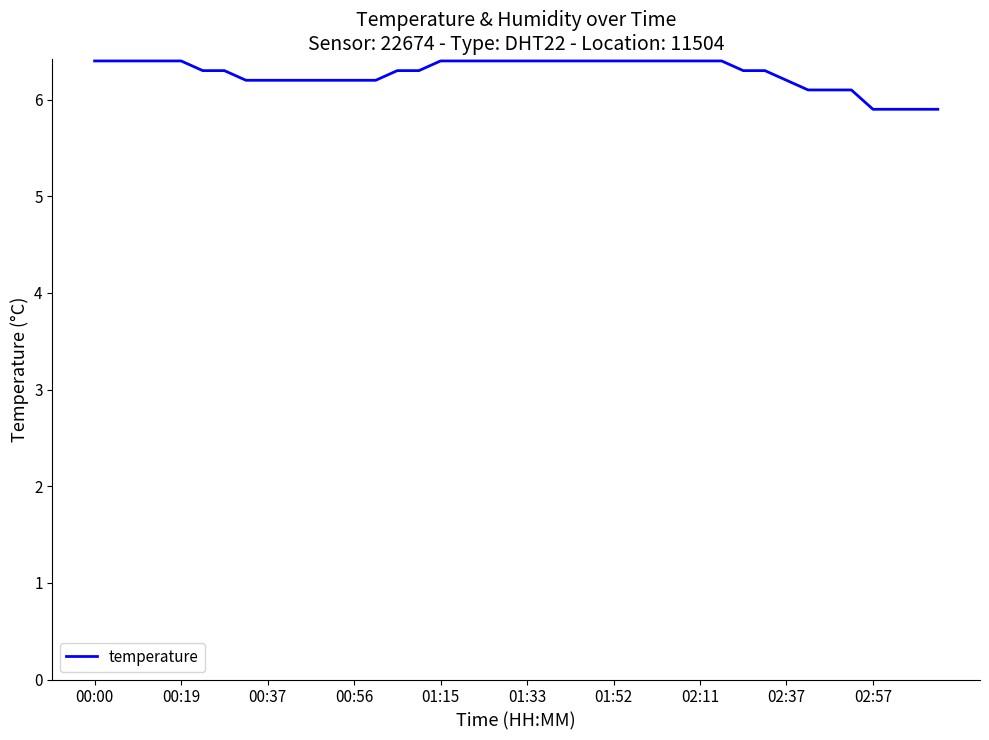

What is the smallest value displayed?

5.9